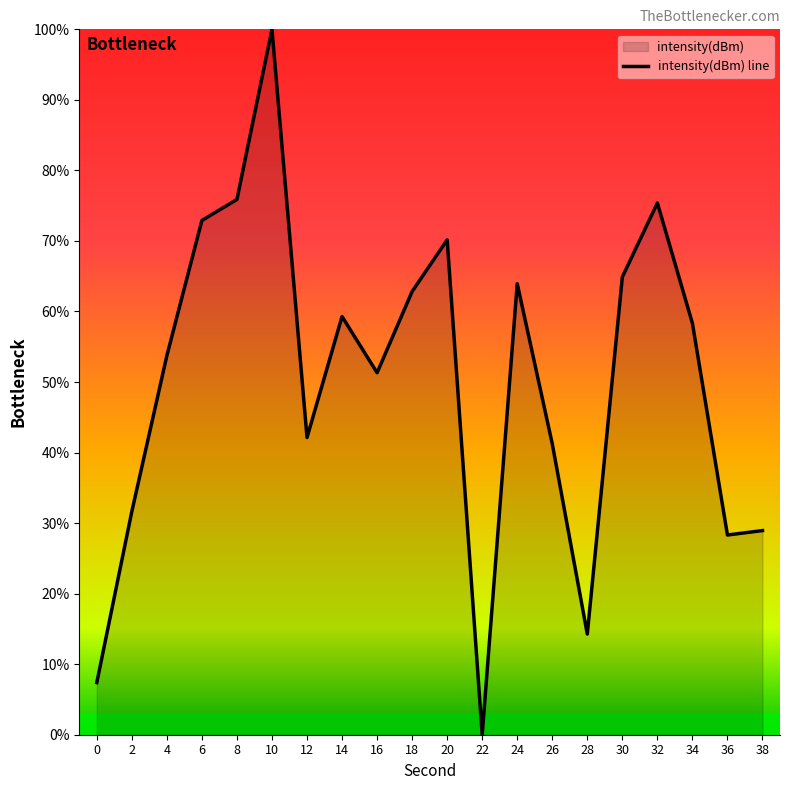

Is it true that the value at 28 is 14.3?

True